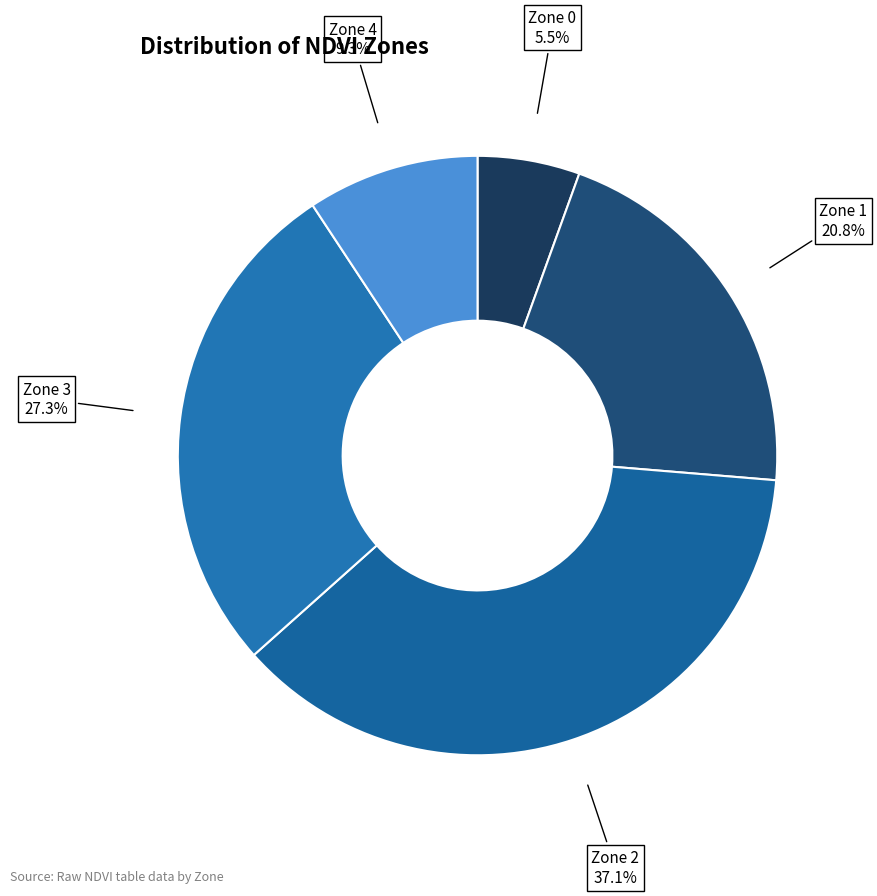

Is Zone 2 the majority of the pie?

No